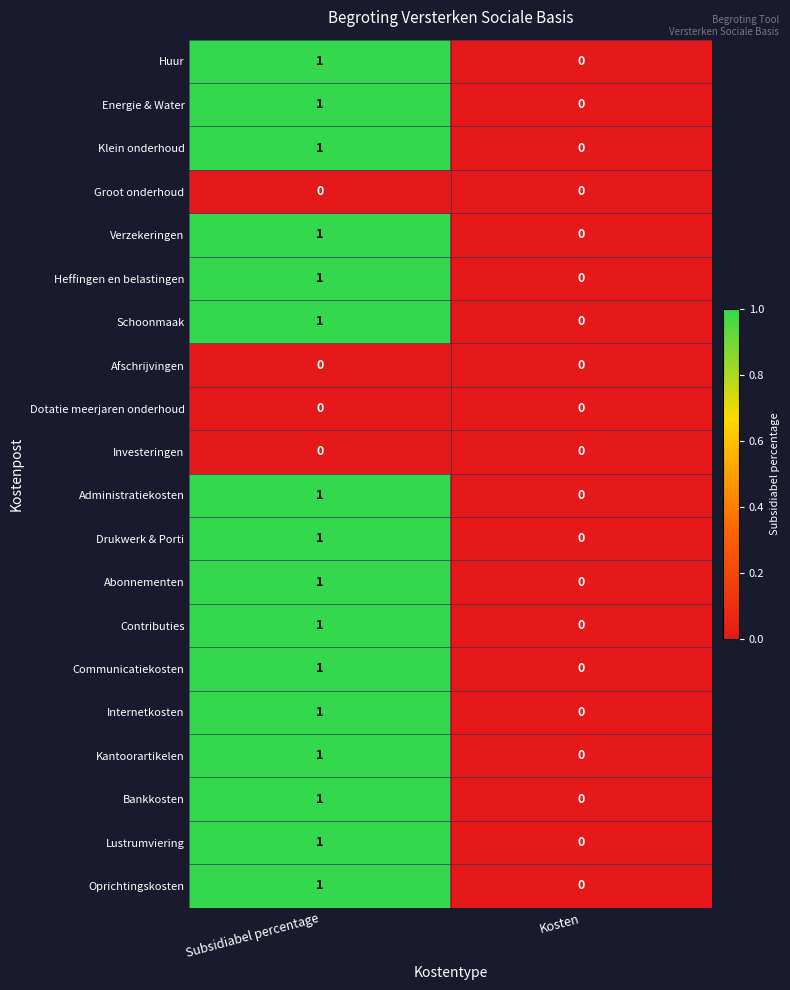

At which label is Kantoorartikelen closest to 0?

Kosten